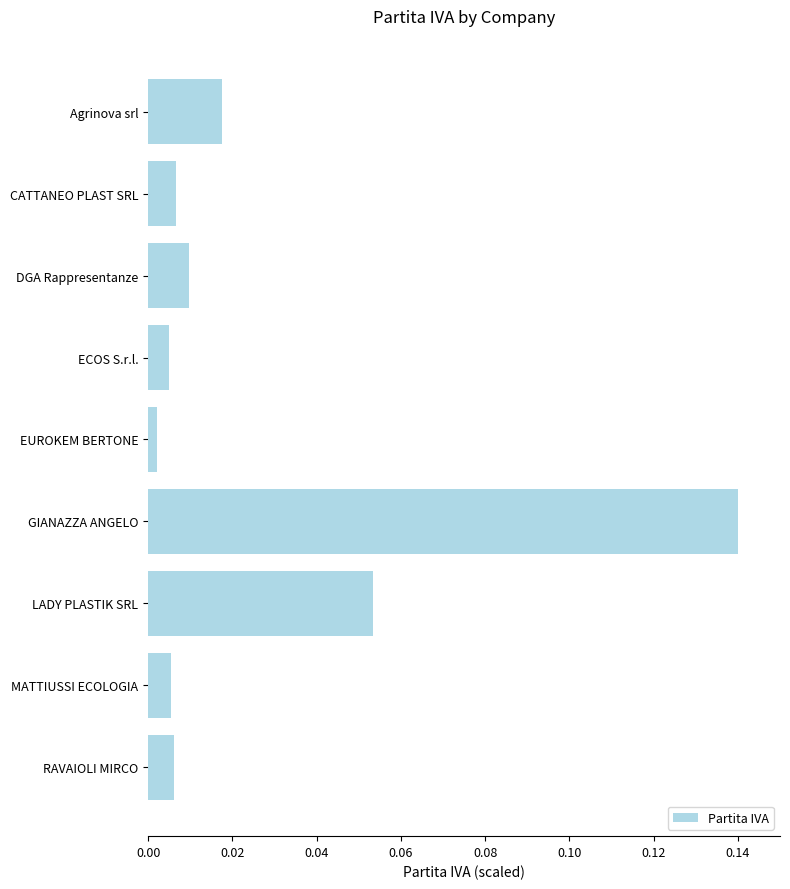

What is the label of the 1st bar from the bottom?

RAVAIOLI MIRCO